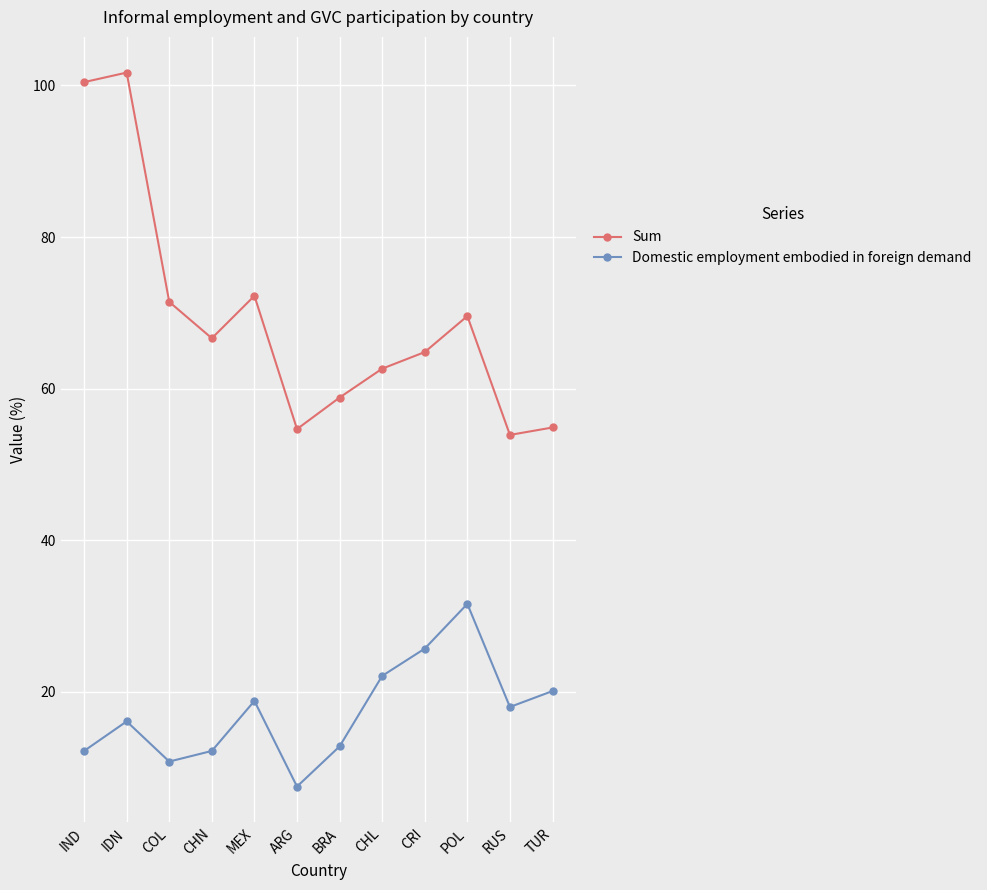

What are all the series names shown in the legend?

Sum, Domestic employment embodied in foreign demand